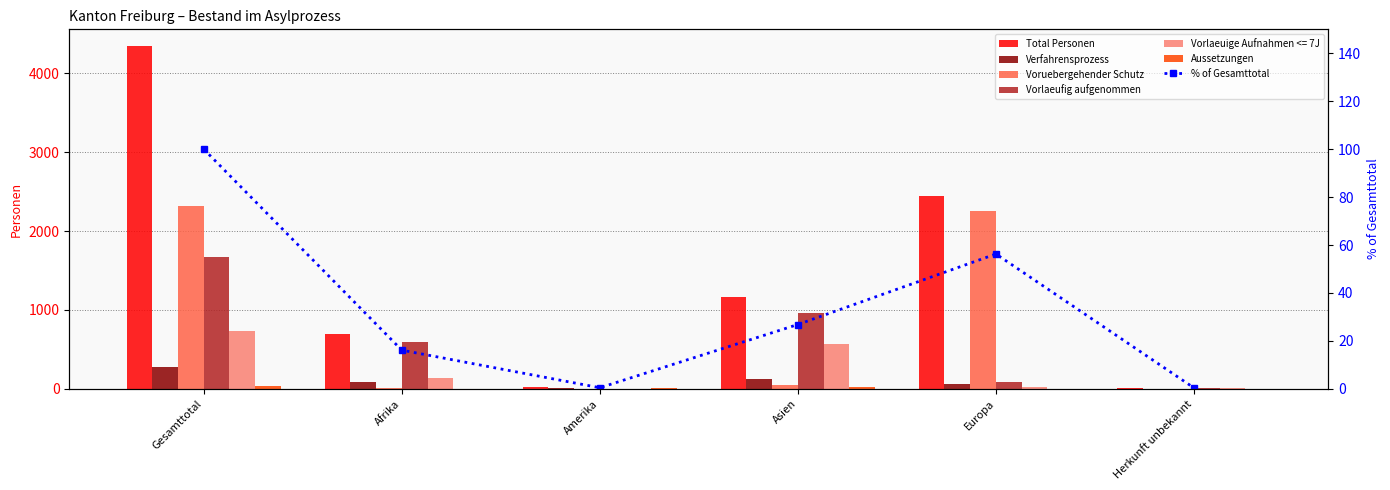

How many bars are there in each group?

6